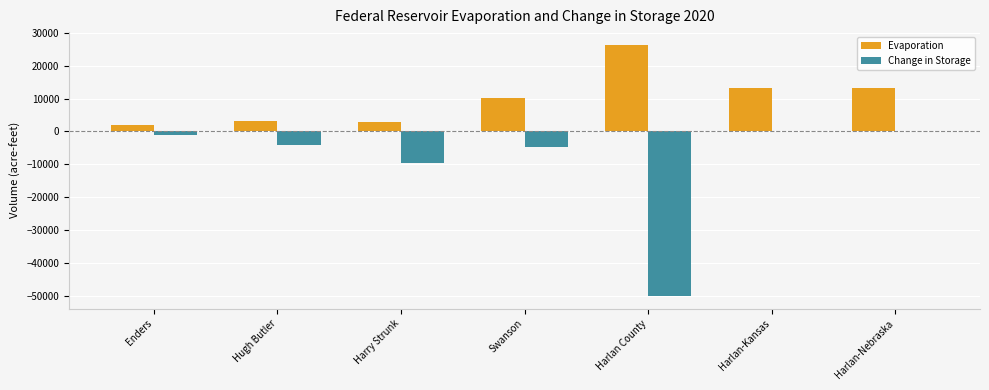

Is it true that Change in Storage equals -31912.1 at Harlan County?

False